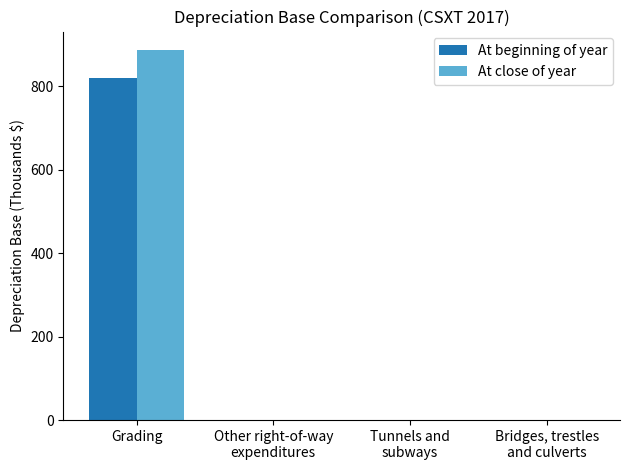

Are the bars grouped side by side (vs. stacked)?

Yes